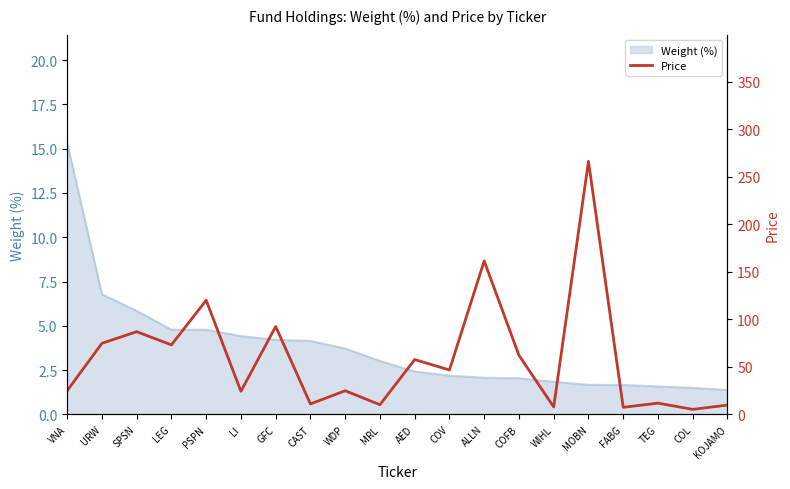

Where is the data nearest to the value 135?

PSPN